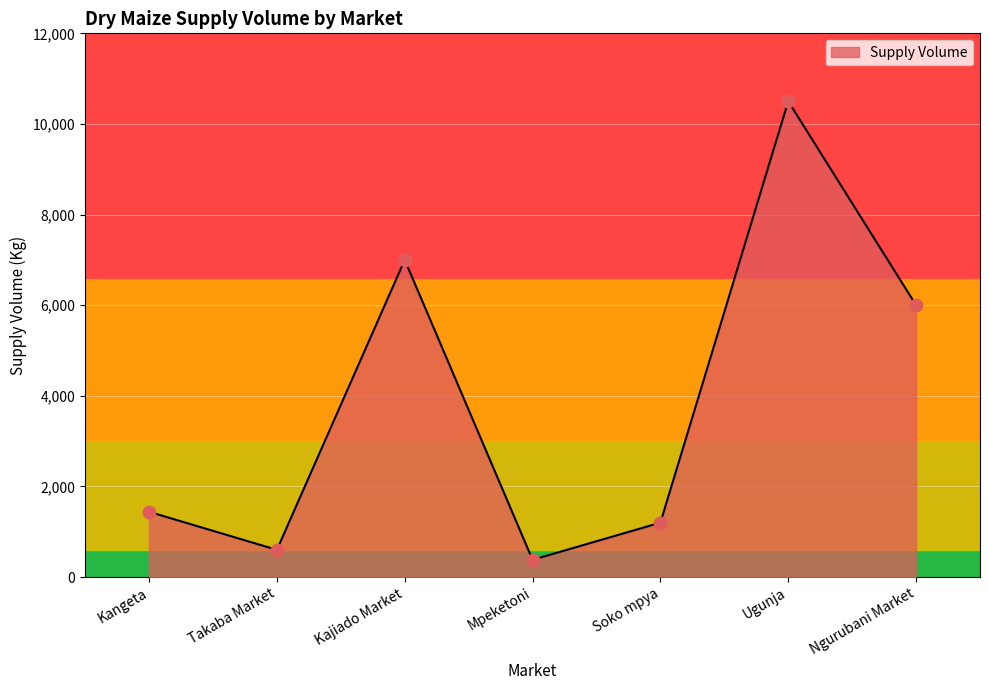

What is the change in value from Soko mpya to Ugunja?

+9300